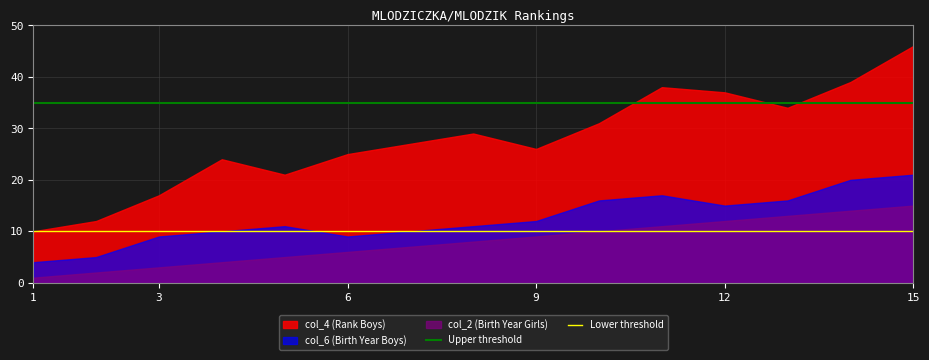

How many categories are shown in the chart?

15